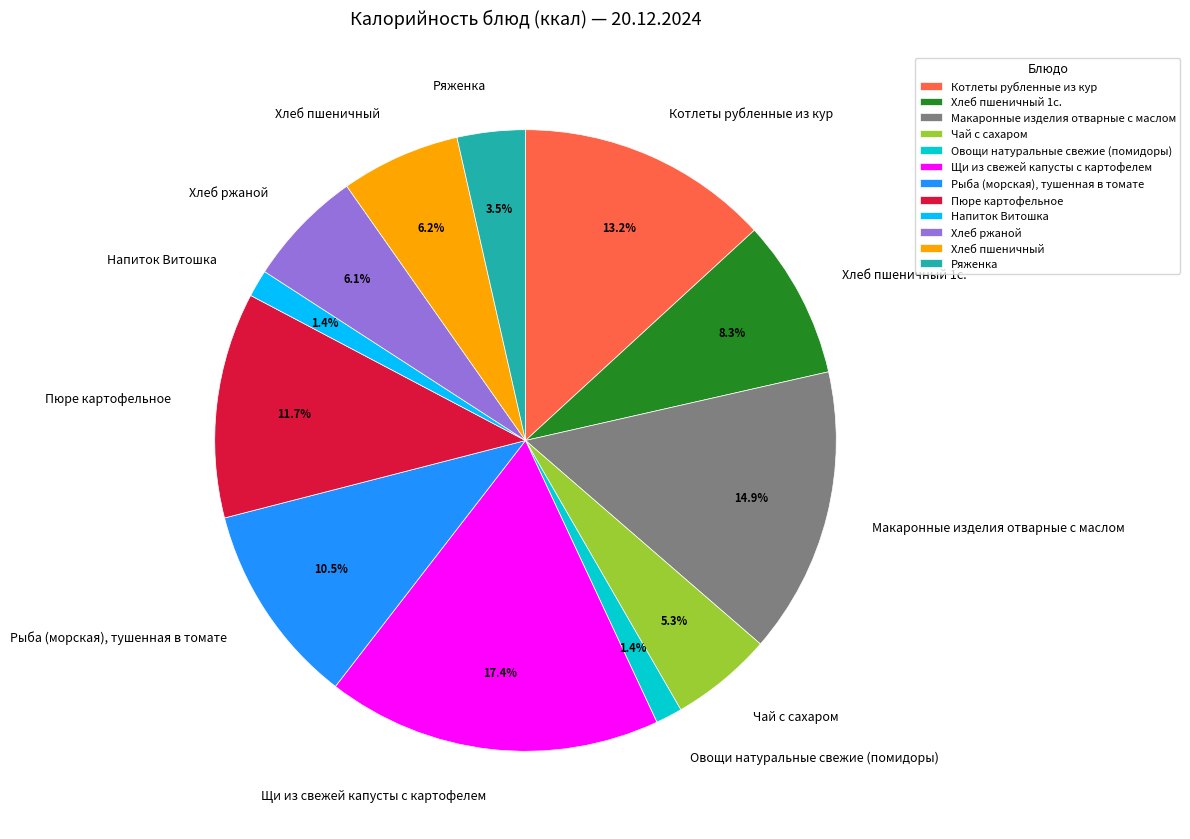

What percentage is NOT represented by Хлеб ржаной?

93.9%